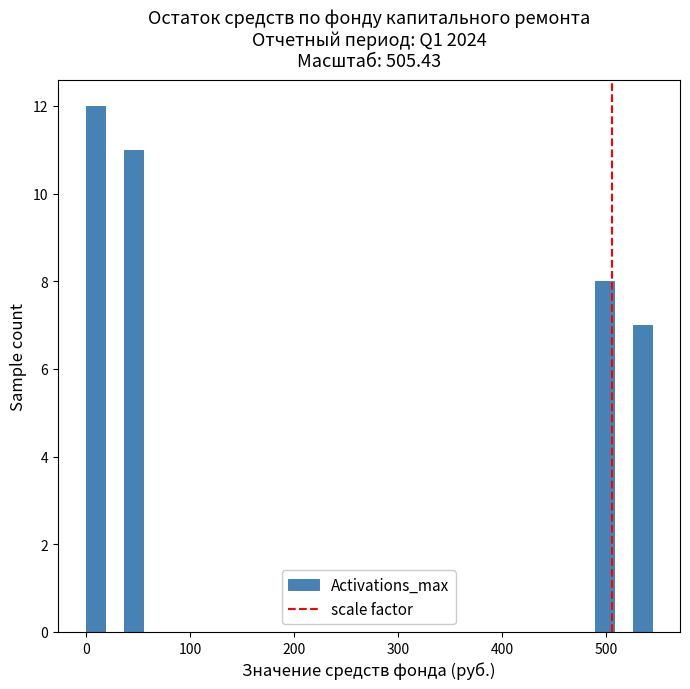

Read against the x-axis, roughly where is the centre of the tallest bar?

10